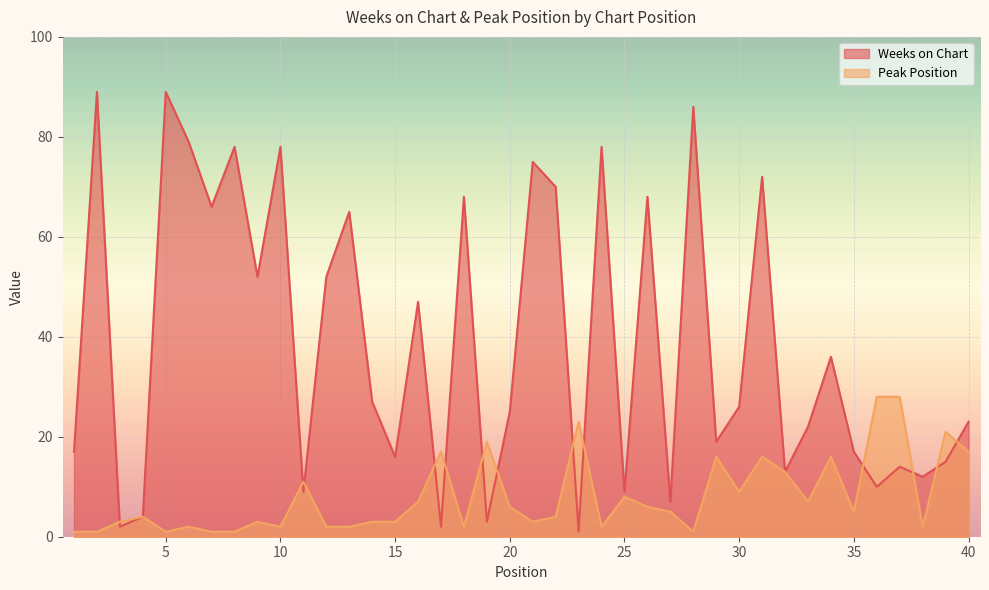

What are all the series names shown in the legend?

Weeks on Chart, Peak Position